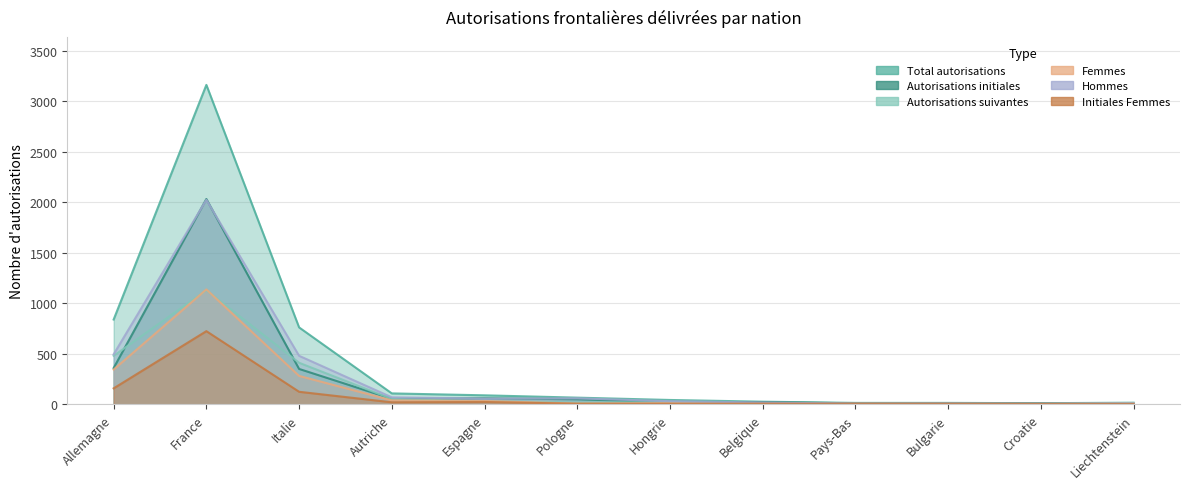

True or false: Initiales Femmes and Total autorisations intersect in this chart.

False